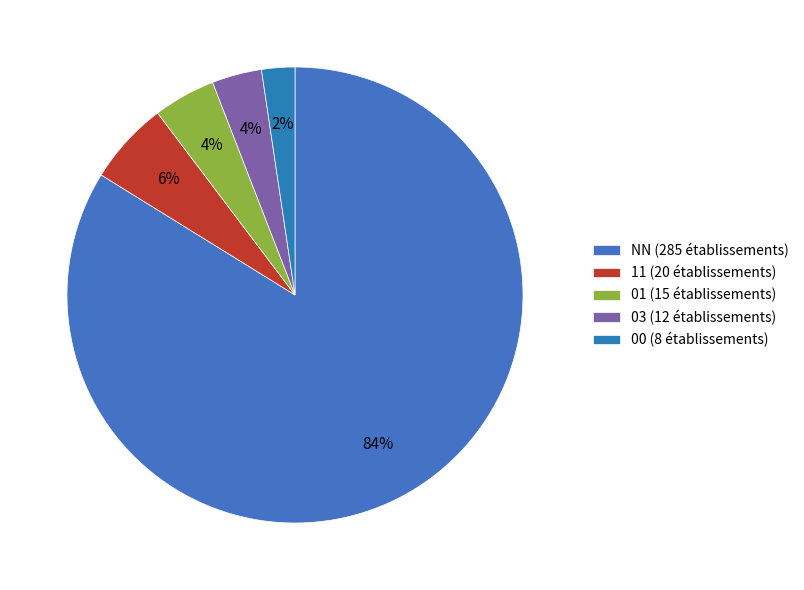

Is it true that NN is 84% of the pie?

True